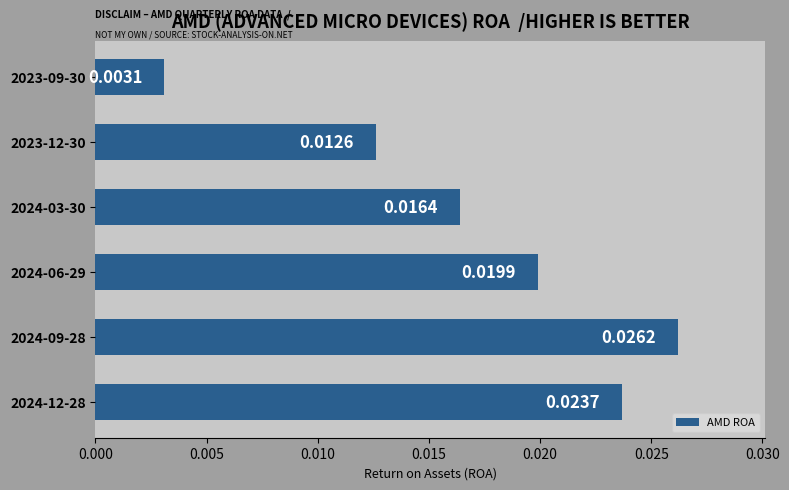

Rank the categories by value from lowest to highest.

2023-09-30, 2023-12-30, 2024-03-30, 2024-06-29, 2024-12-28, 2024-09-28